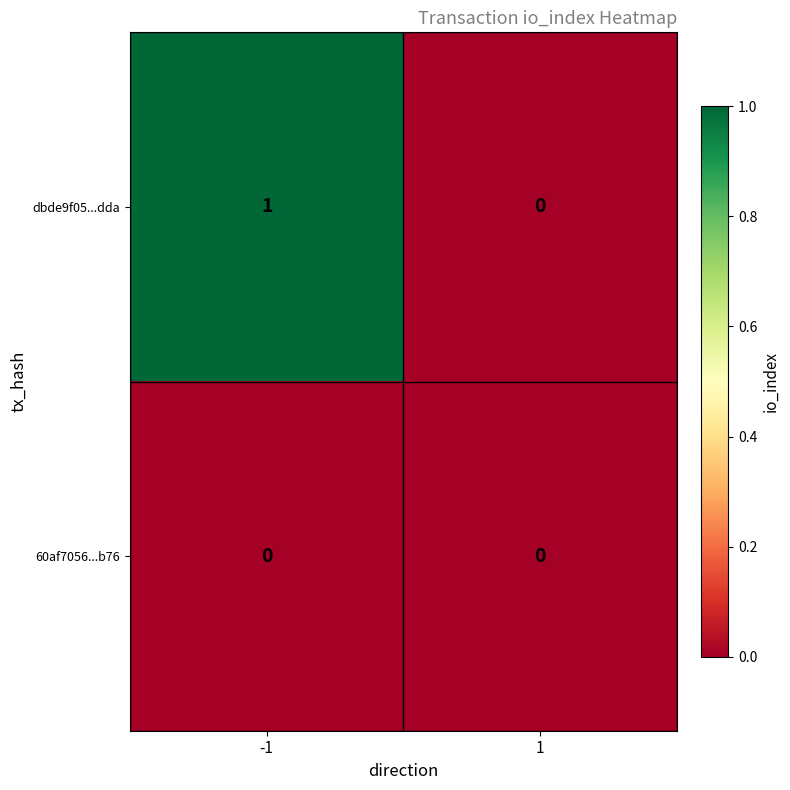

The dbde9f05...dda series shows 1 at -1. True or false?

True